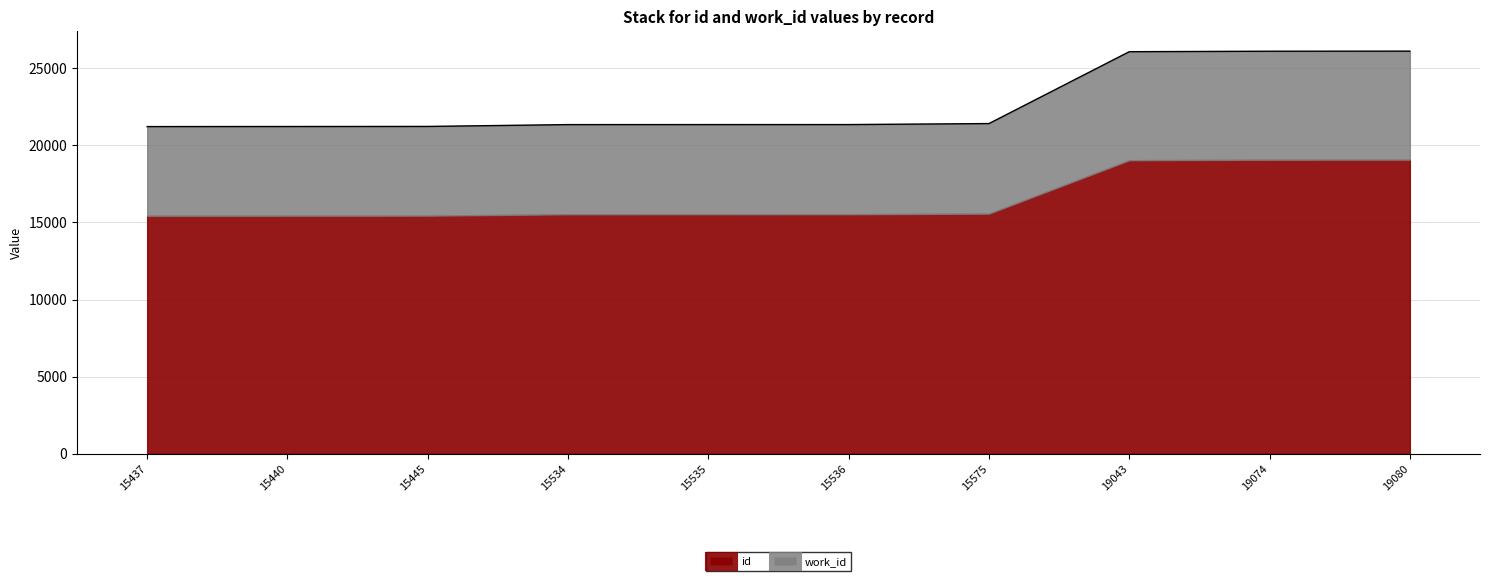

What is the change in value from 15437 to 15535?

+130